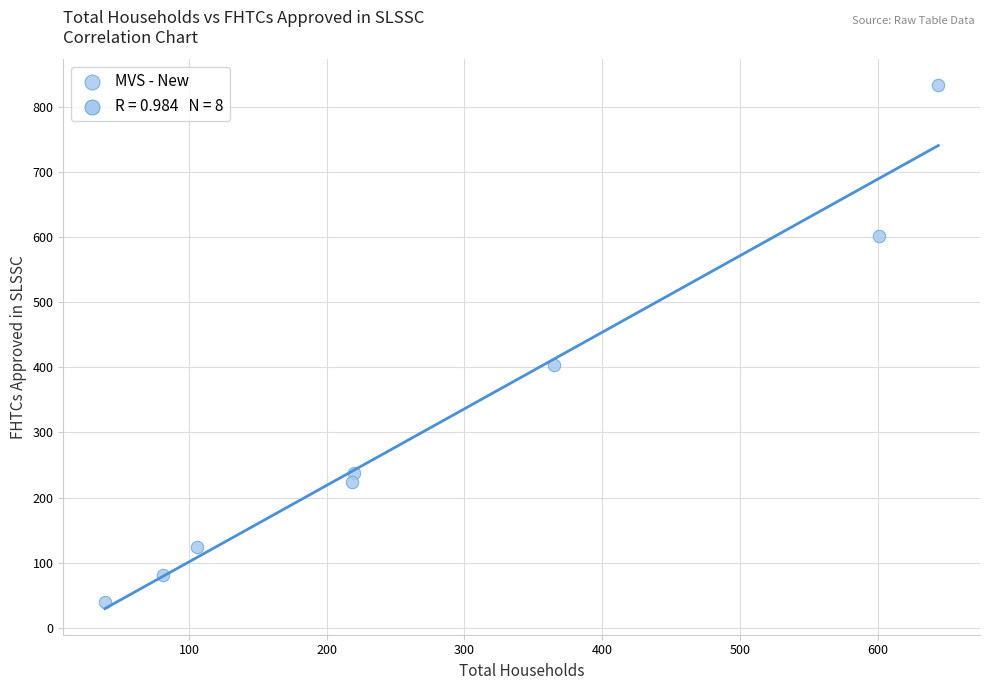

What is the average Y value?

318